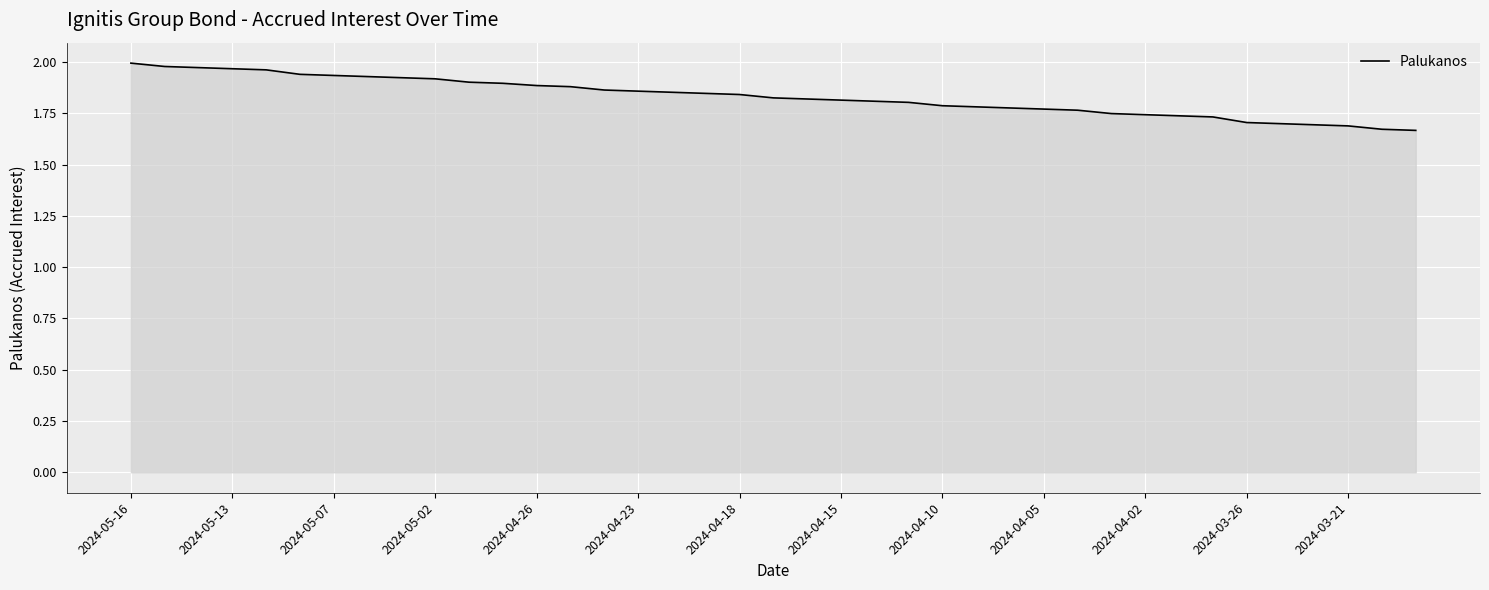

What is the difference between the maximum and minimum values?

0.3